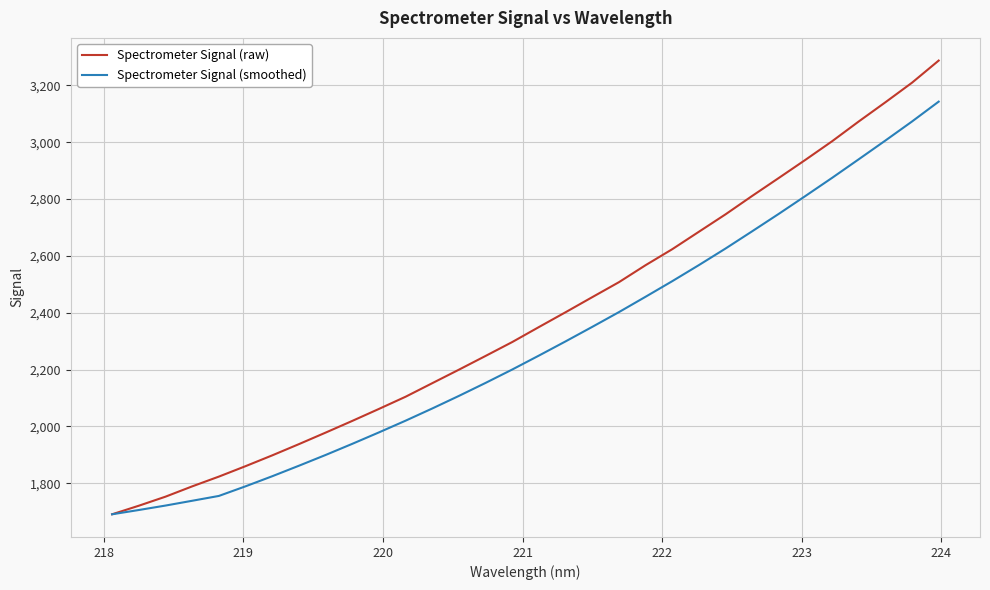

What is the average value of the Spectrometer Signal (raw) series?

2381.6